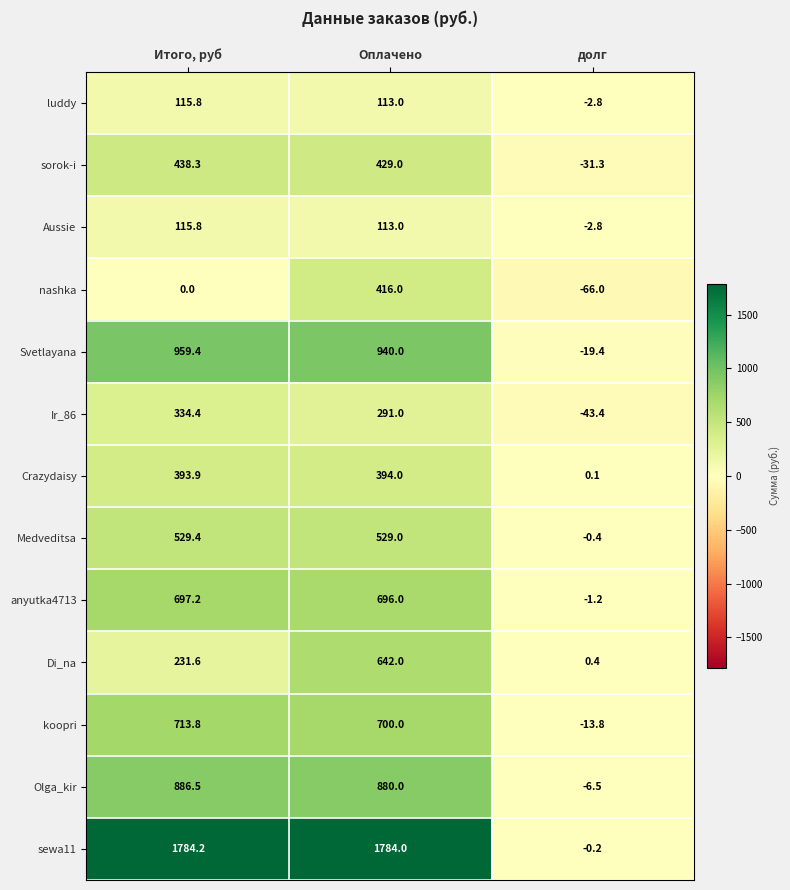

What is the sum of the anyutka4713 values at Оплачено and Итого, руб?

1393.2